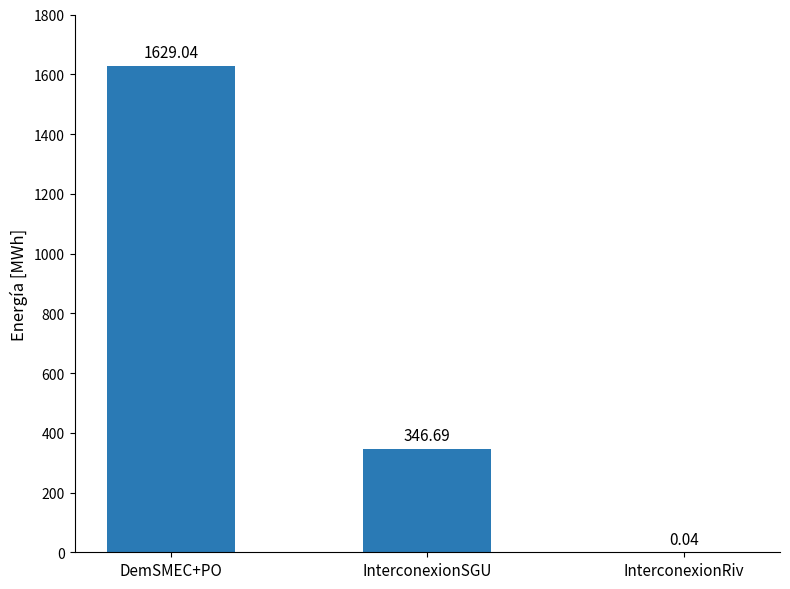

The value at DemSMEC+PO is 2190.5. True or false?

False